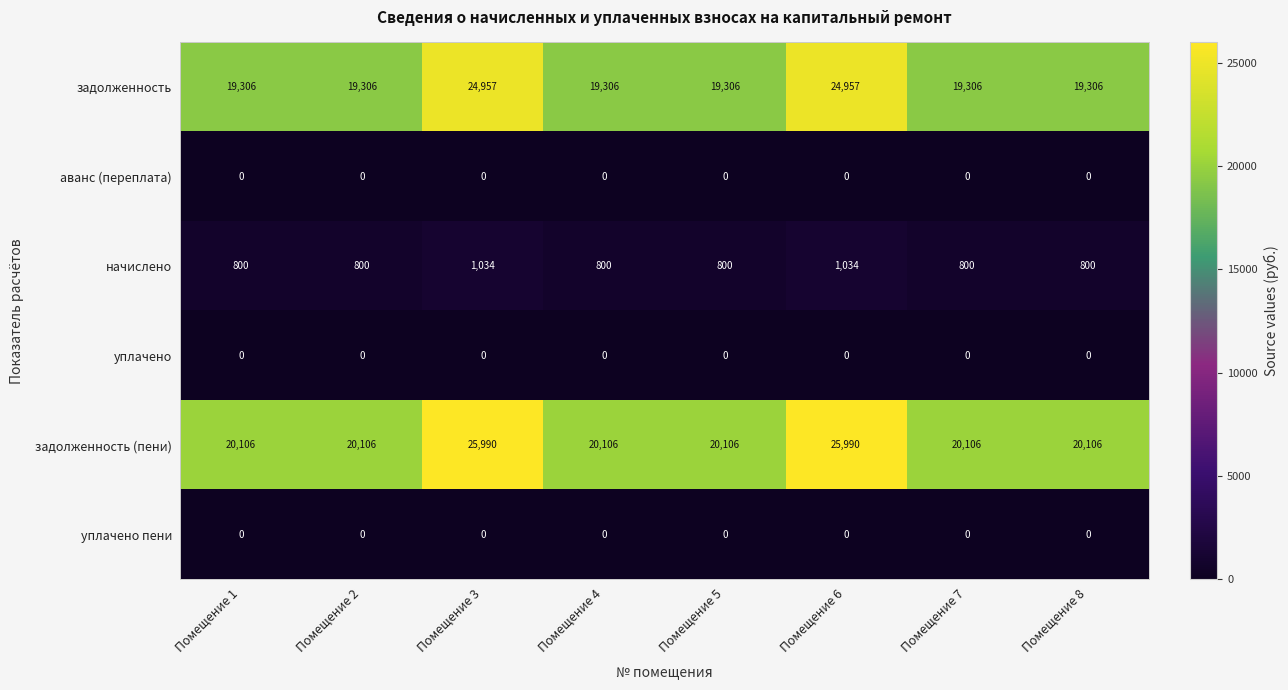

True or false: начислено has a value of 183 at Помещение 7.

False